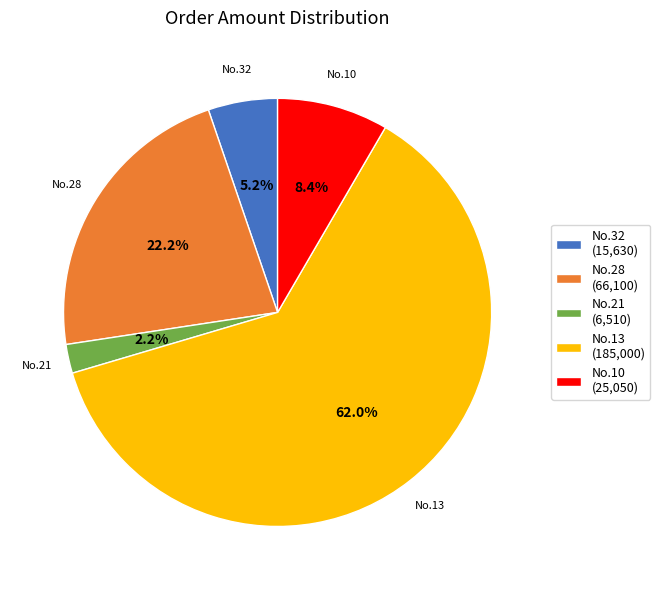

Which category has the smallest portion of the pie?

No.21 (6,510)